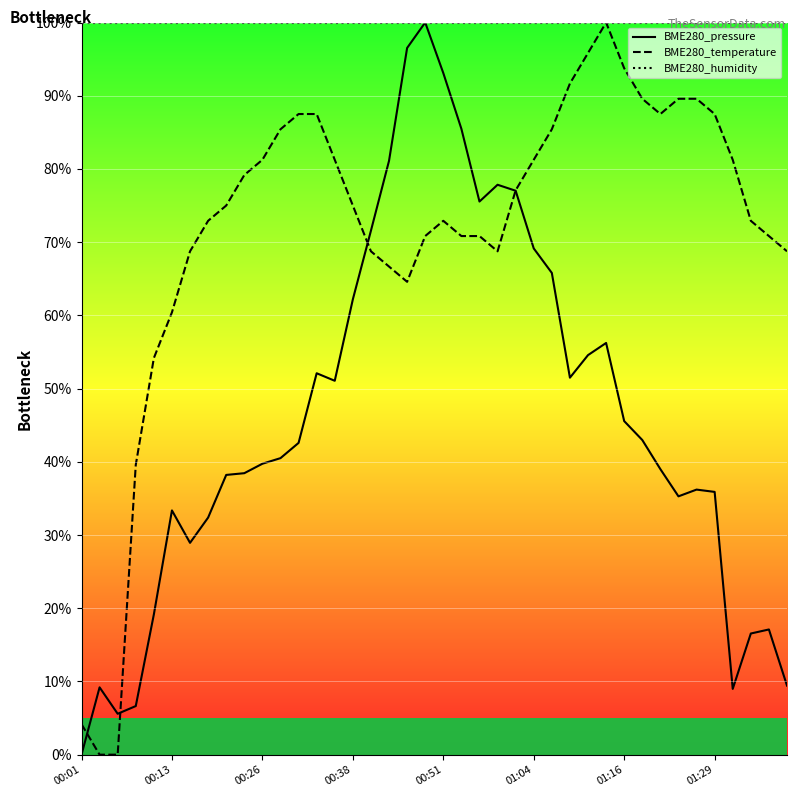

Is this an area chart (filled region under the line)?

No